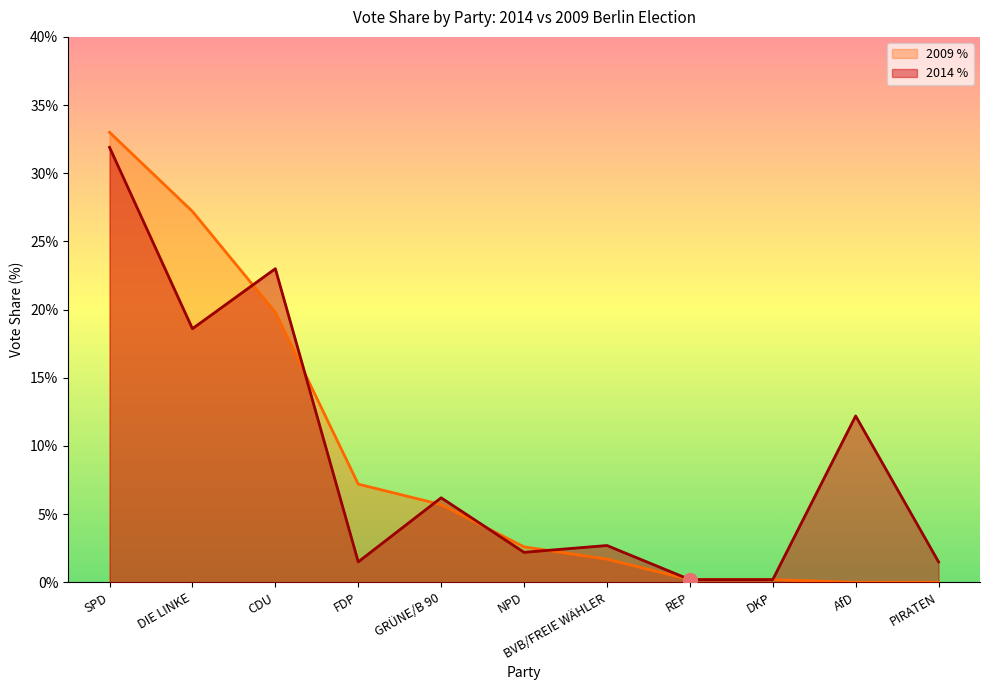

What are all the series names shown in the legend?

2009 %, 2014 %